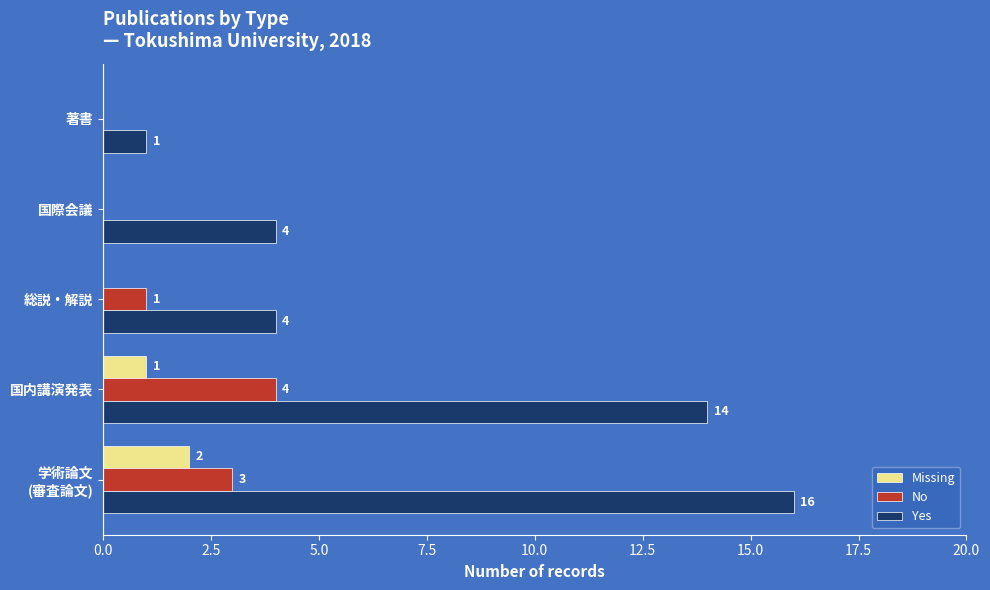

Which series changed the most between 国内講演発表 and 著書?

Yes